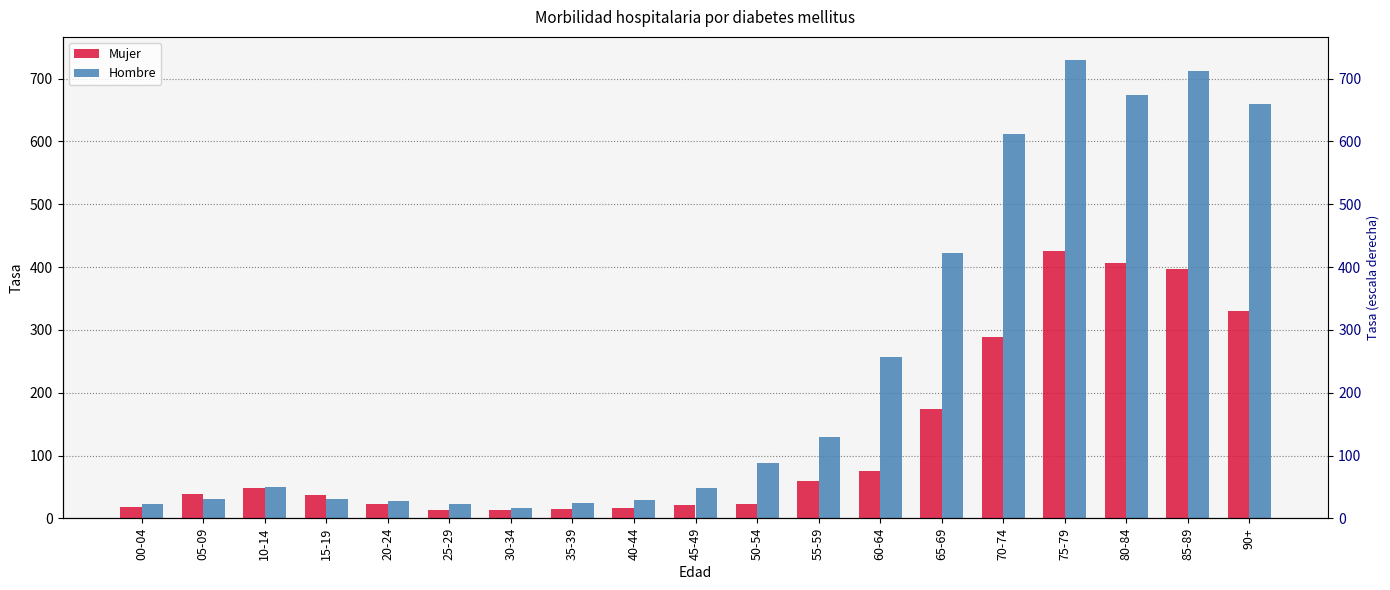

What is the average value of the Mujer series?

127.7